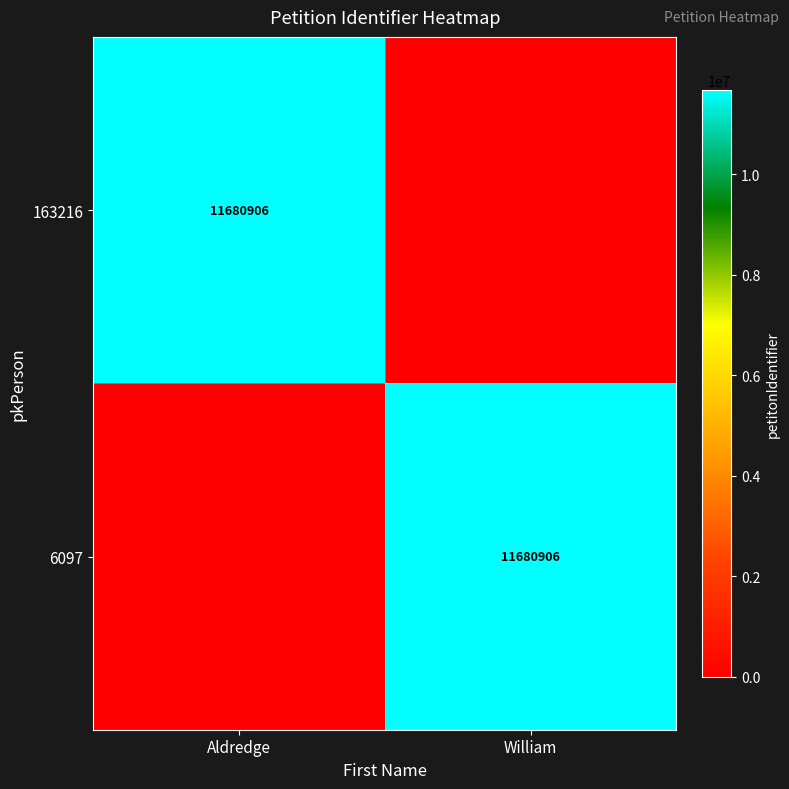

Which category has the highest value across all series?

Aldredge